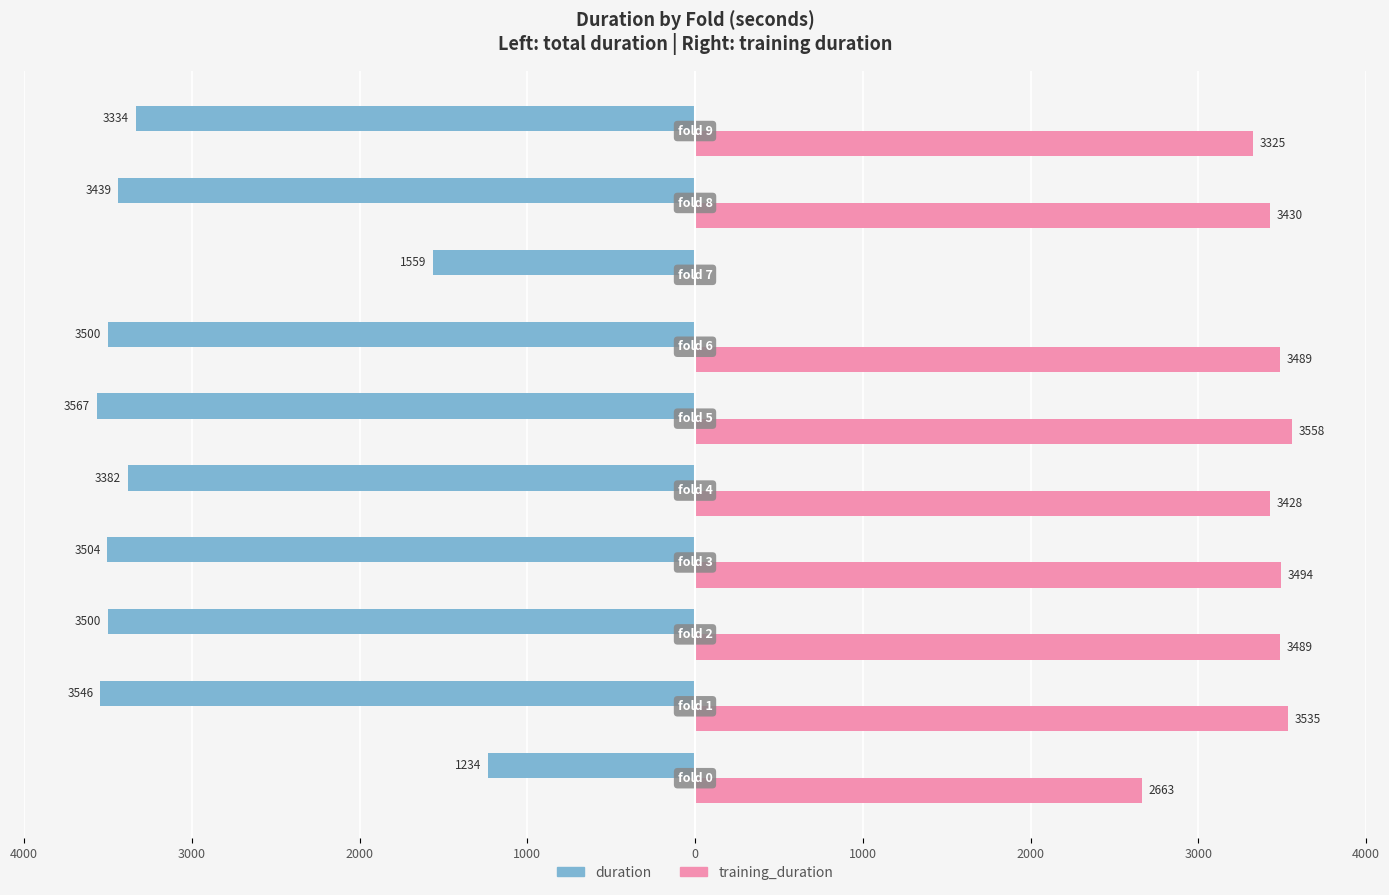

What are all the series names shown in the legend?

duration, training_duration